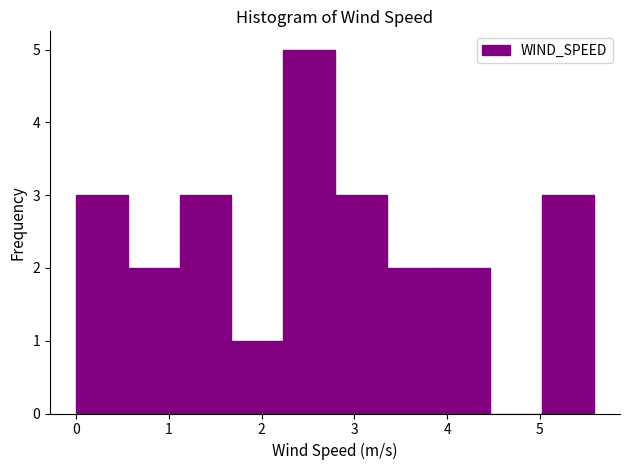

How tall is the bar that spans 3.9 to 4.5 on the x-axis? Neither the bar edges nor the heights are printed on the chart, so give them approximately, as read against the axes.

2